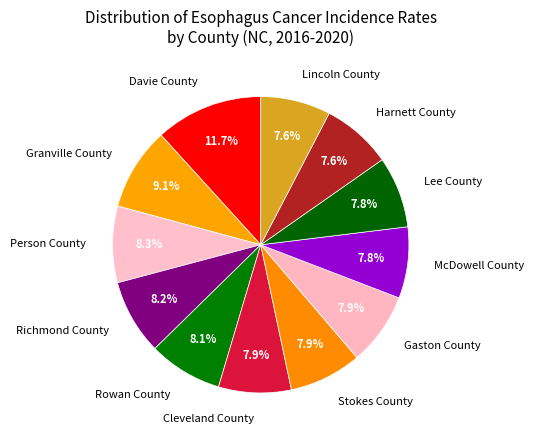

What is the largest slice in the pie chart?

Davie County